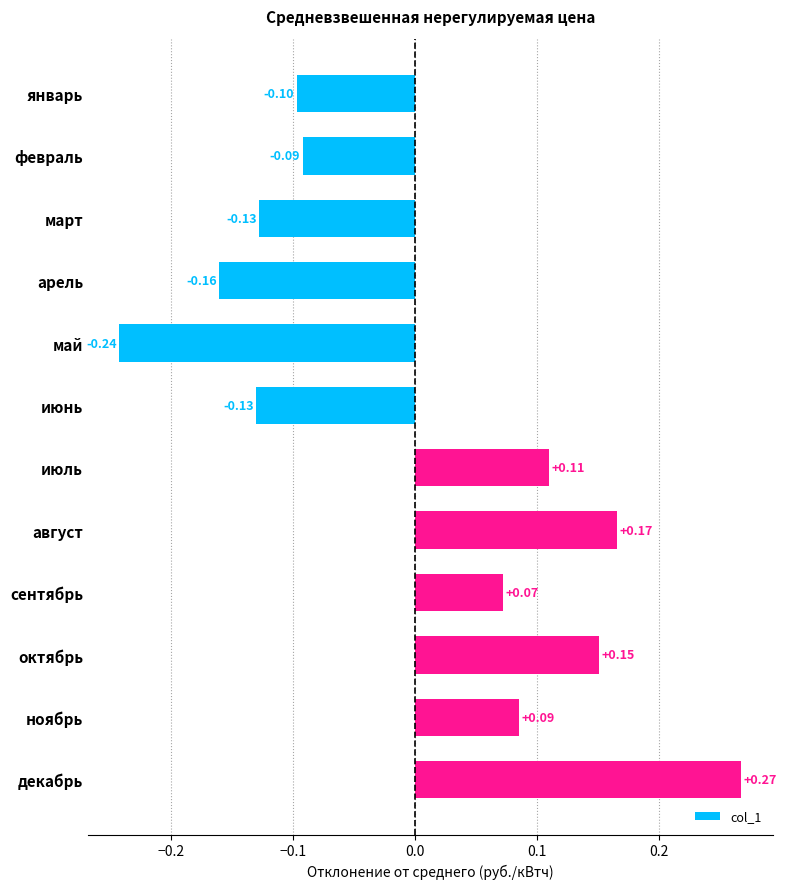

What is the change in value from арель to октябрь?

+0.3